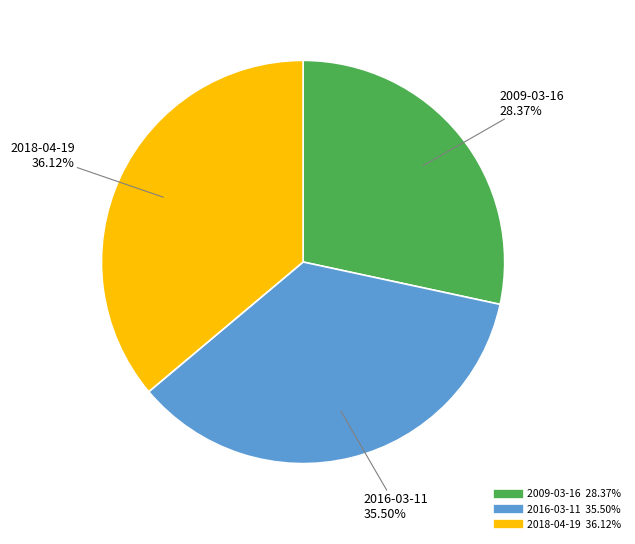

Which slice is the largest?

2018-04-19